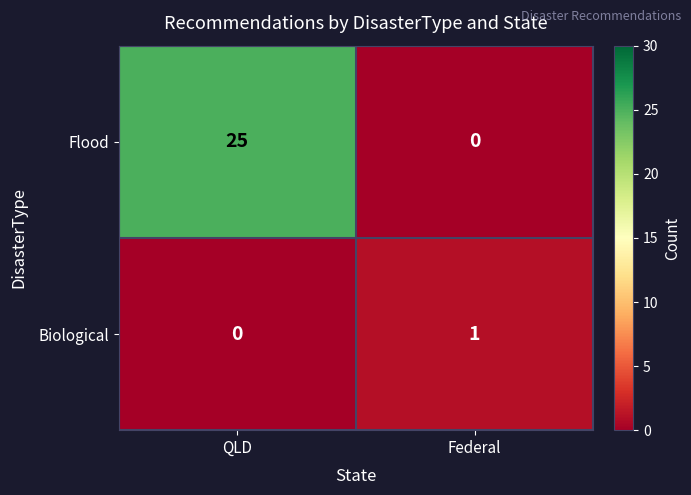

Where is Biological nearest to the value 0?

QLD